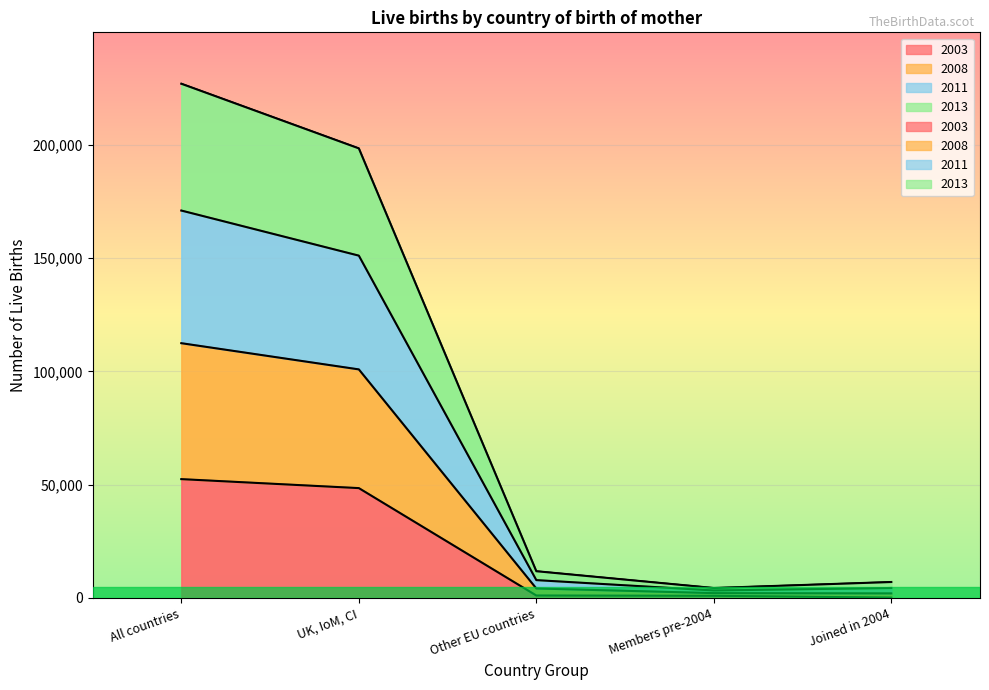

What is the label of the 4th point from the right?

UK, IoM, CI